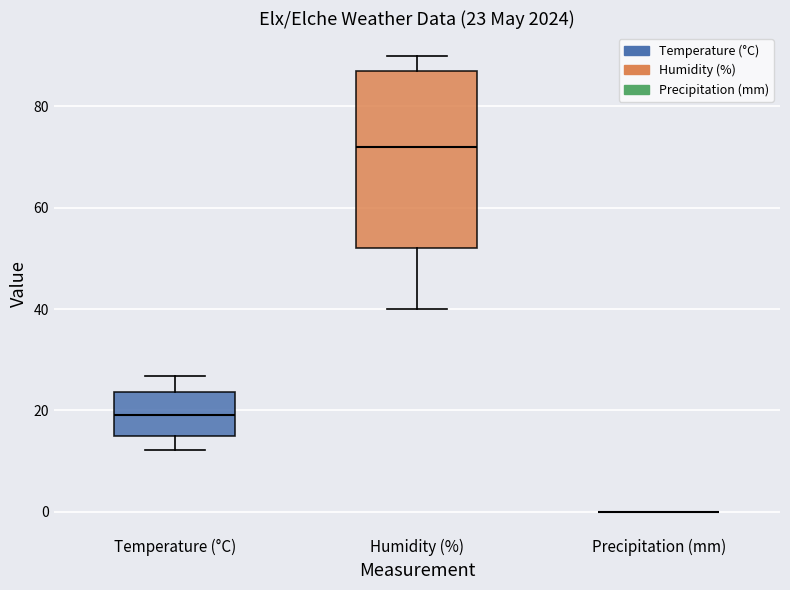

Comparing the boxes themselves (not the whiskers), which one is the tallest?

Humidity (%)